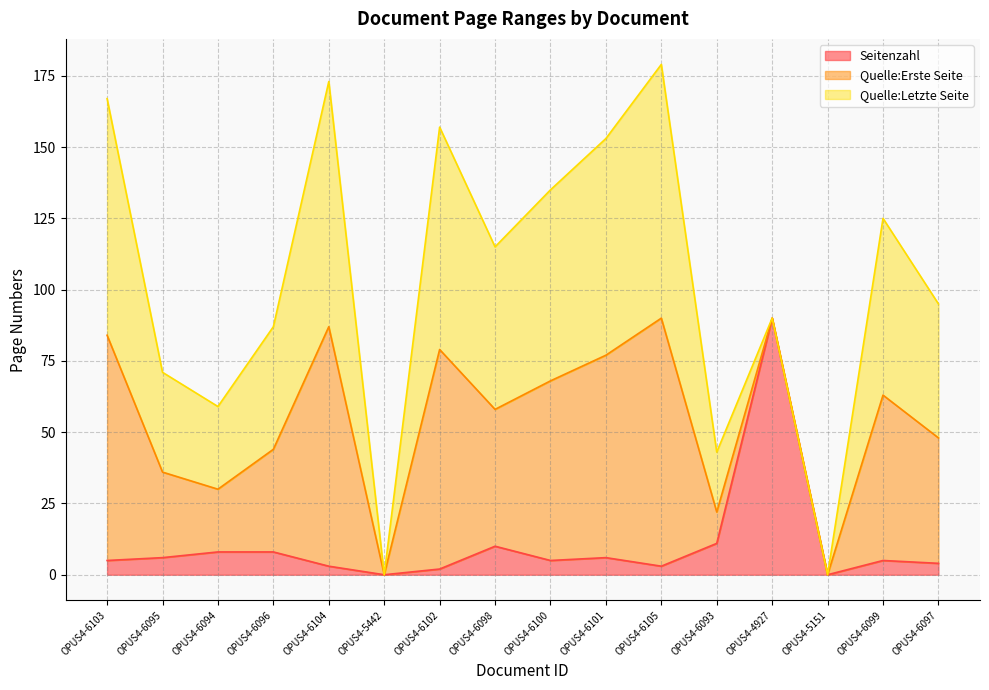

At which label is Quelle:Letzte Seite closest to 44?

OPUS4-6096